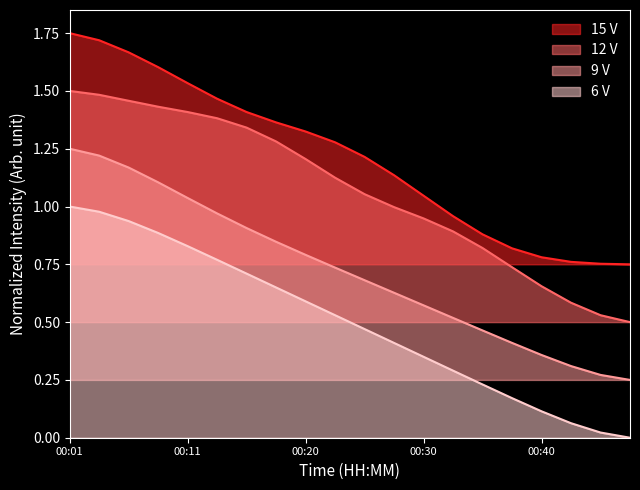

True or false: 6 V and 9 V intersect in this chart.

False